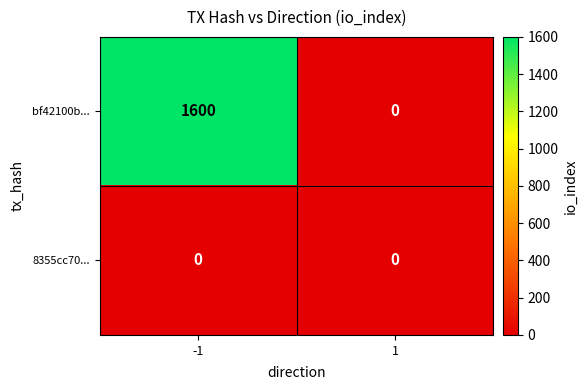

Rank the series at -1 from lowest to highest value.

8355cc70..., bf42100b...